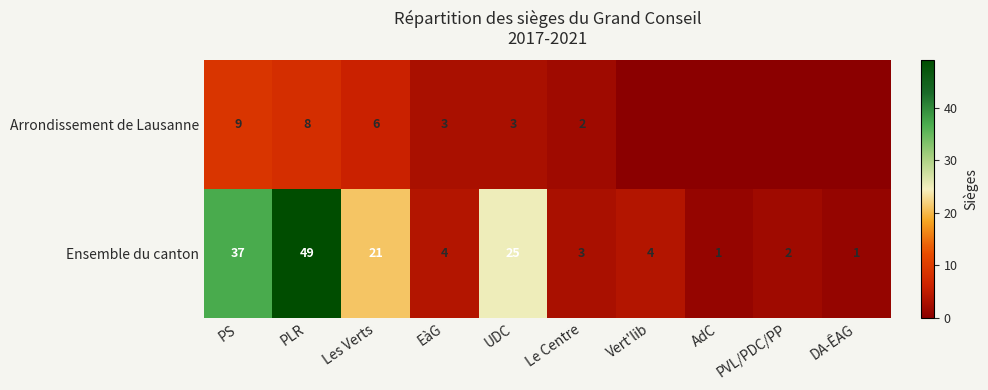

At how many categories does at least one series exceed 3?

6